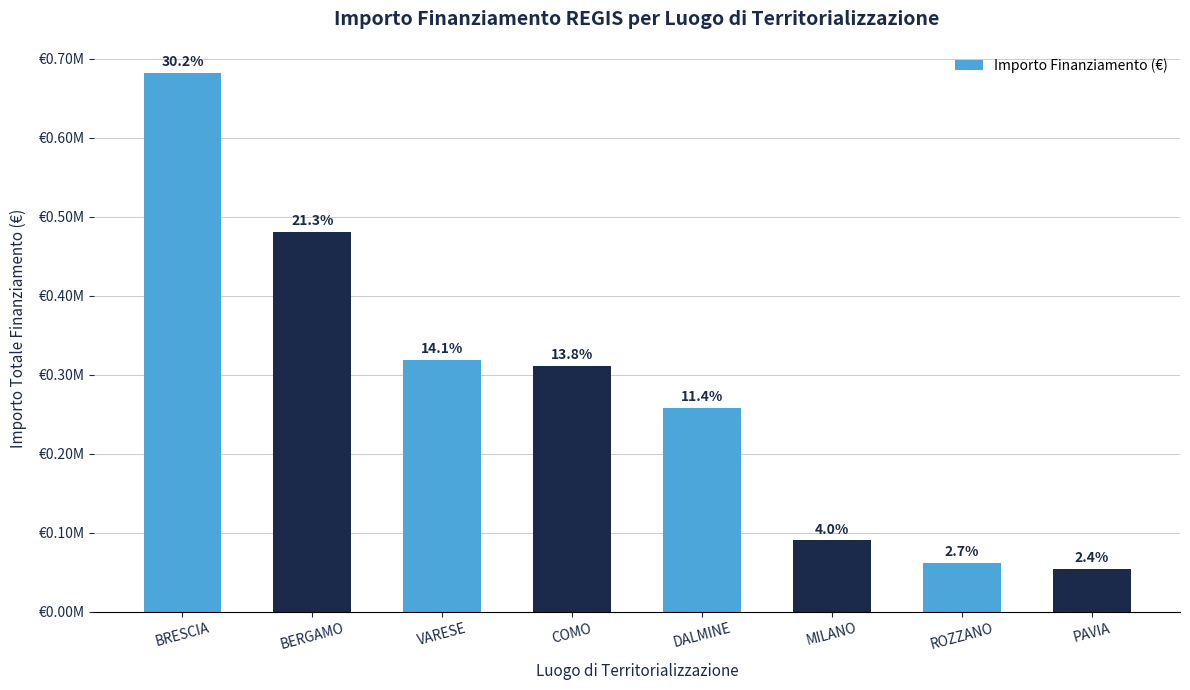

Is it true that the value at MILANO is 137892.2?

False